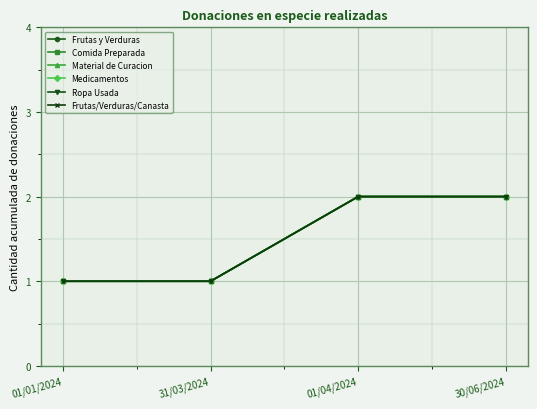

True or false: Comida Preparada and Frutas/Verduras/Canasta cross at least once.

False